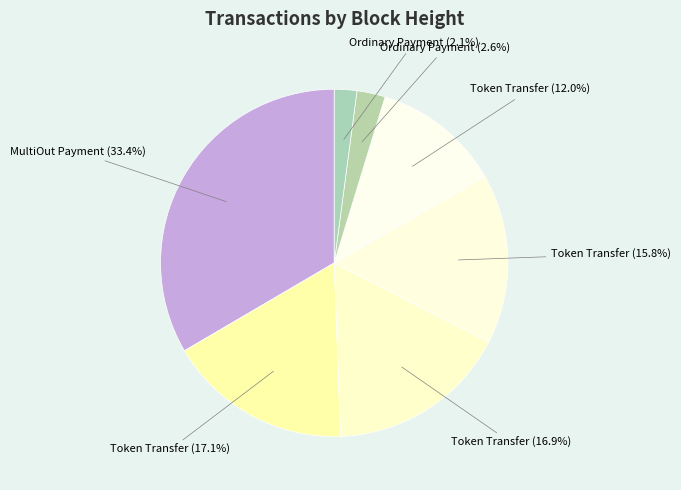

What percentage do Ordinary Payment (2.6%) and Token Transfer (12.0%) together represent?

14.6%